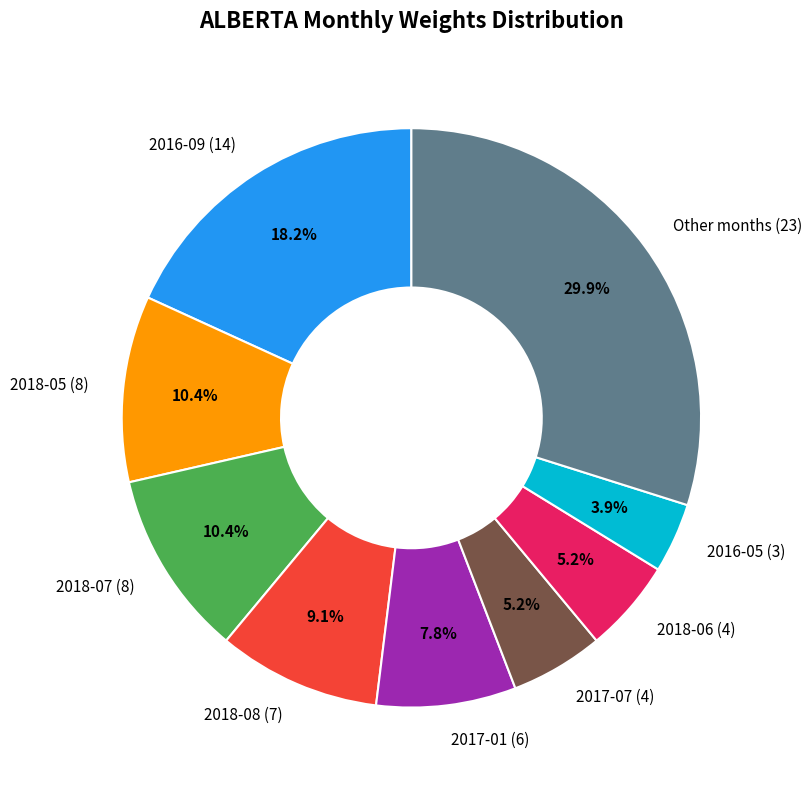

Approximately how many times larger is the value at Other months (23) compared to 2018-06 (4)?

5.8